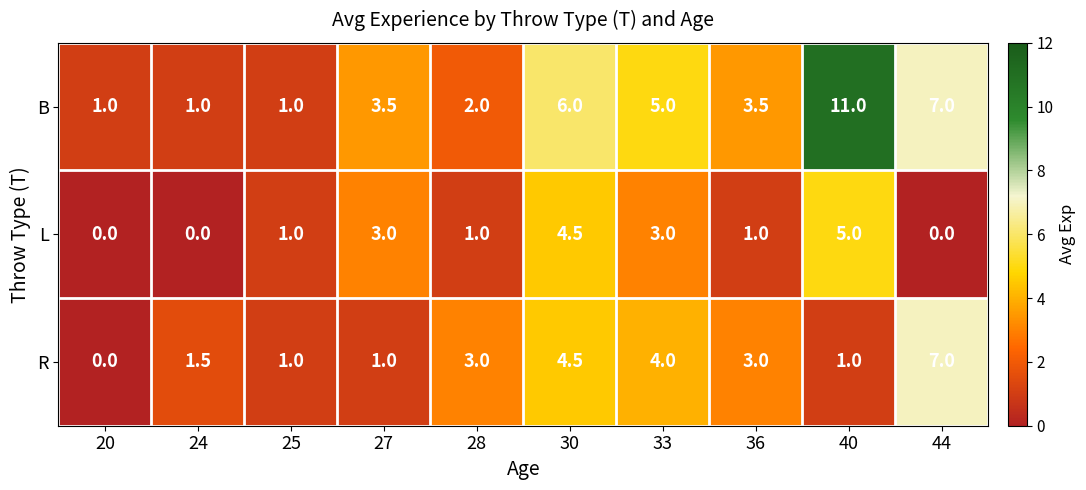

At how many categories does at least one series exceed 8?

1